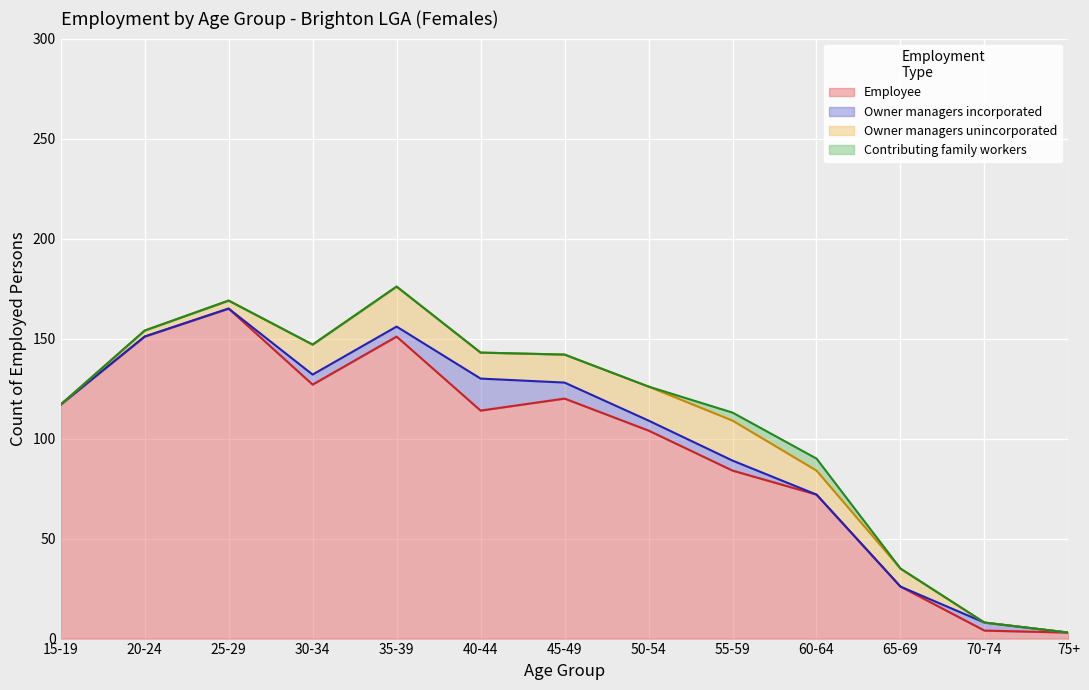

Rank the series by their maximum value, from lowest to highest.

Contributing family workers, Owner managers incorporated, Owner managers unincorporated, Employee